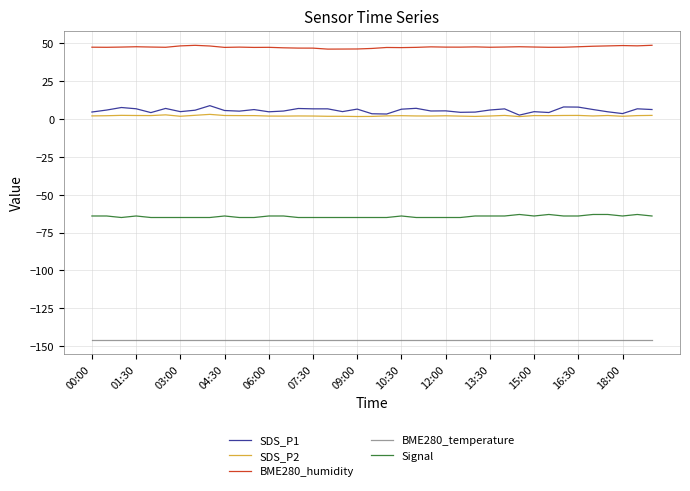

True or false: BME280_temperature and Signal cross at least once.

False